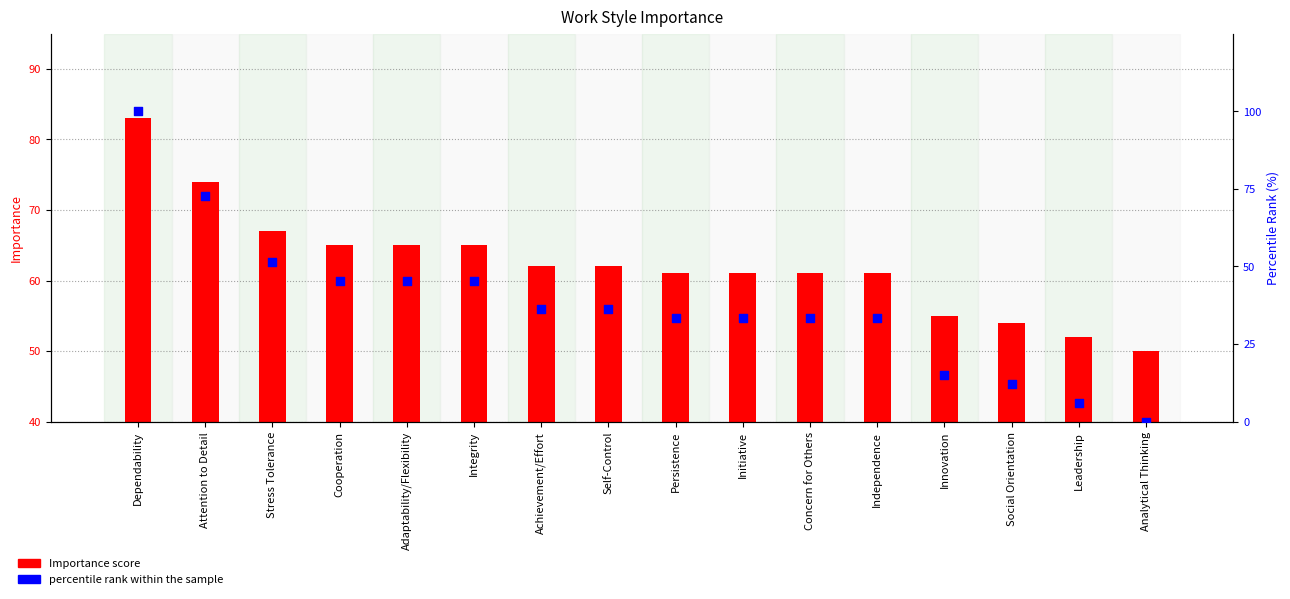

At how many categories does at least one series exceed 28?

16